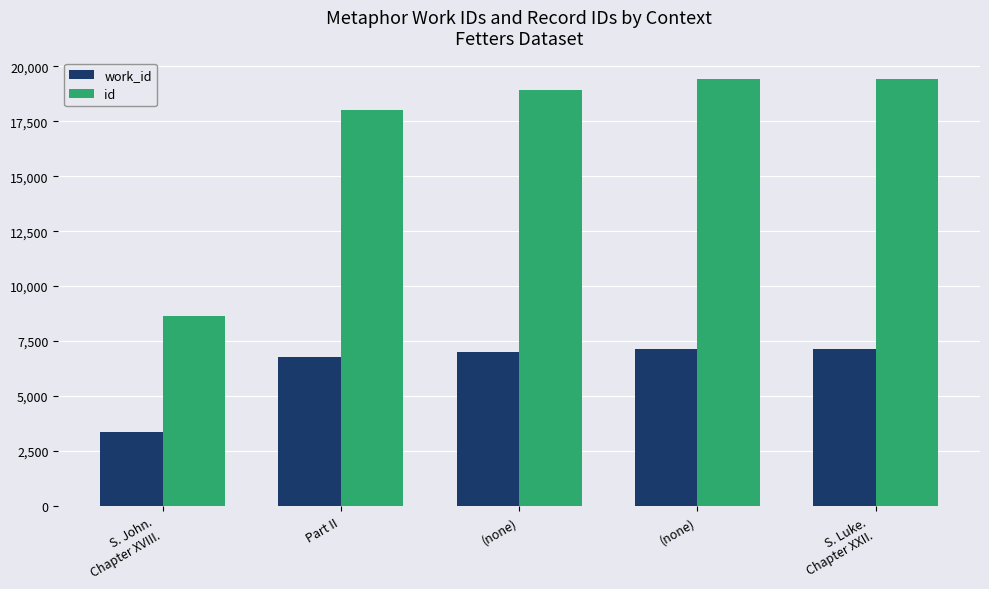

Which series changed the most between Part II and (none)?

id